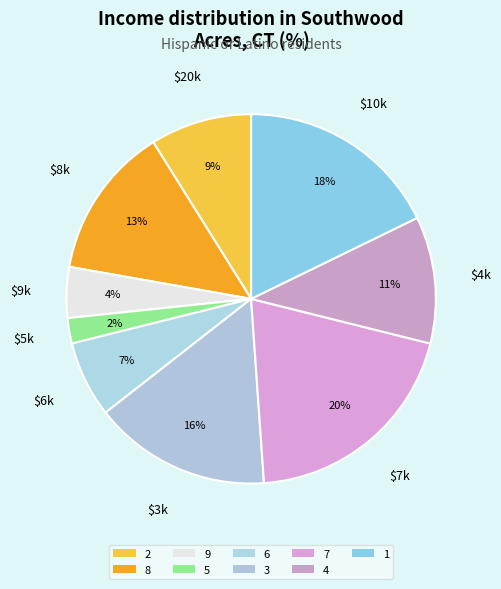

Approximately how many times larger is the value at 5 compared to 1?

0.1